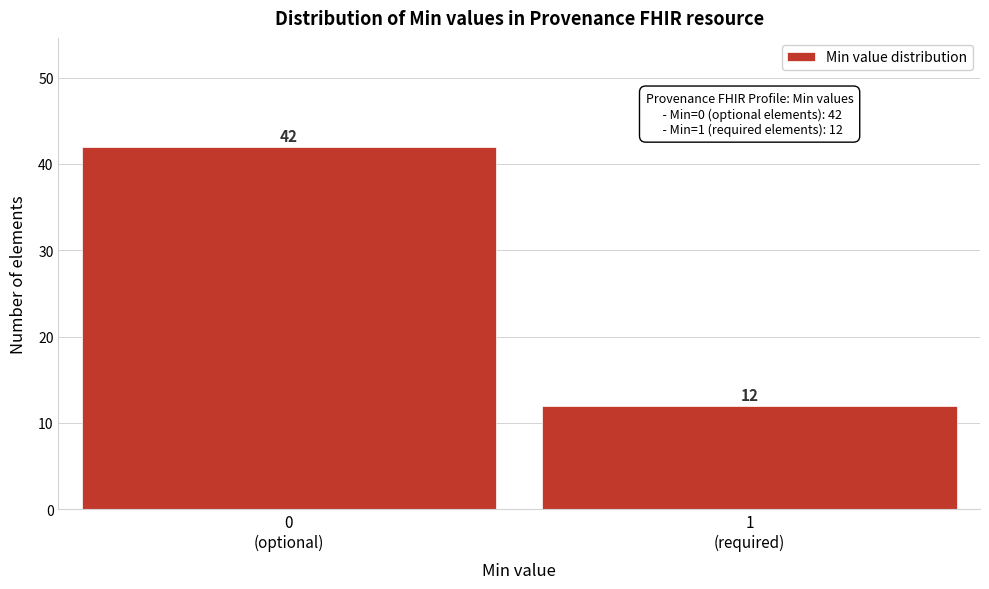

Reading right to left, transcribe all the data shown in this chart.

12	42